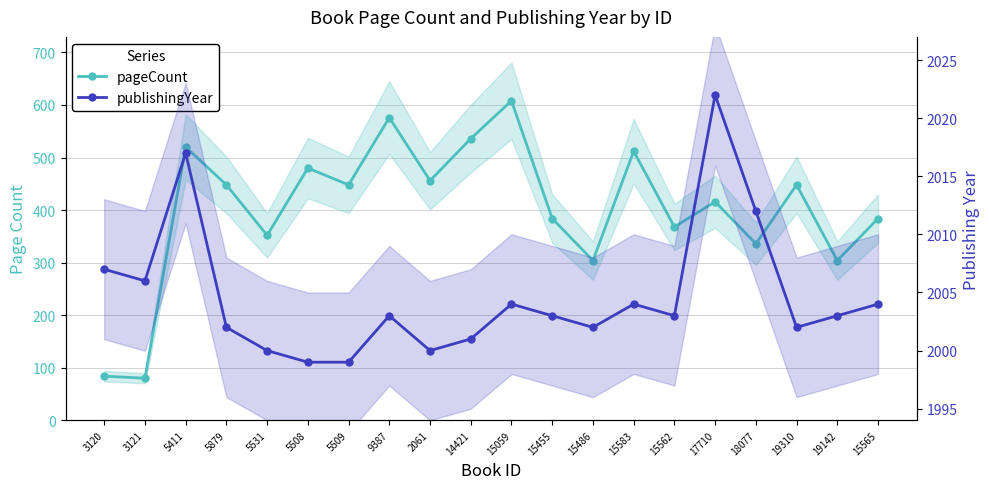

Rank the series by their maximum value, from highest to lowest.

publishingYear, pageCount